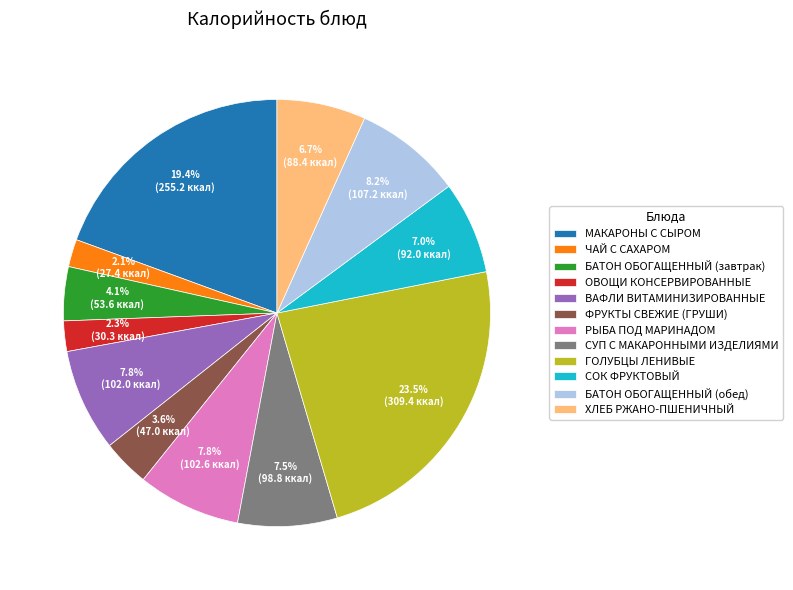

True or false: СОК ФРУКТОВЫЙ accounts for 7% of the total.

True